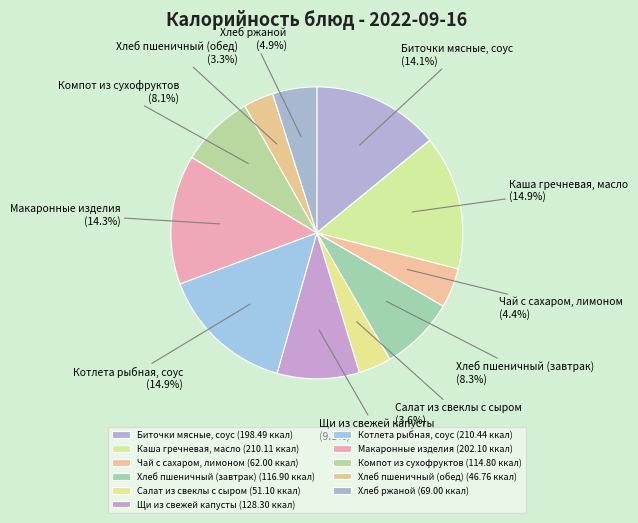

To the nearest percent, what percentage of the pie is Хлеб пшеничный (обед)?

3%